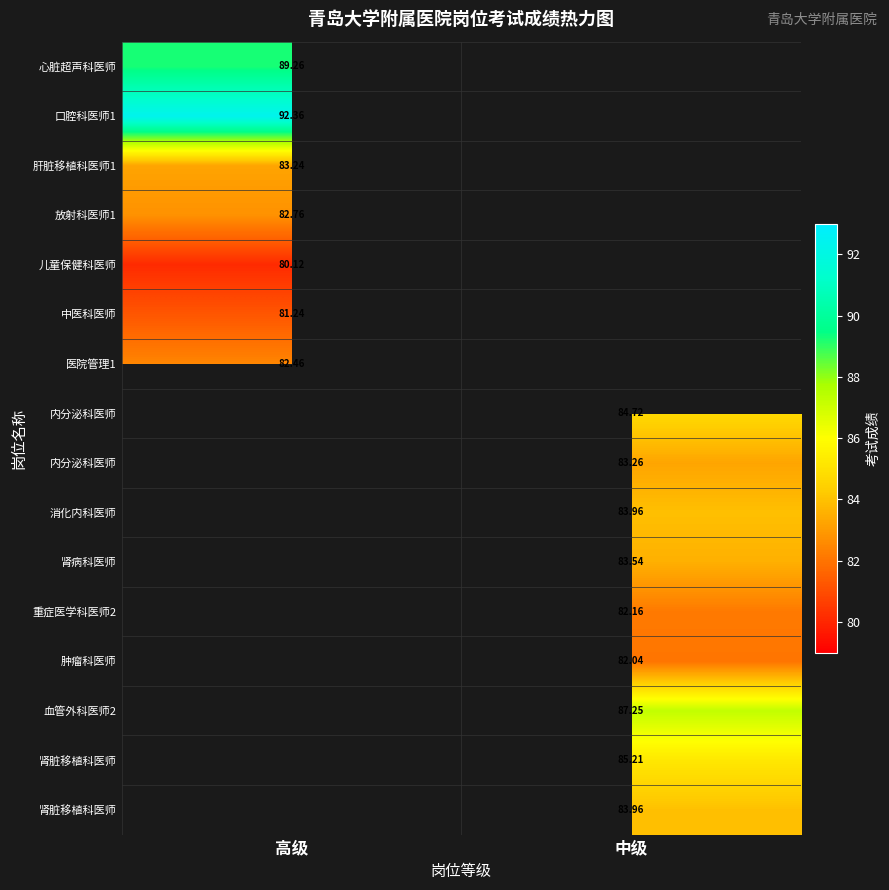

How many categories are shown in the chart?

2